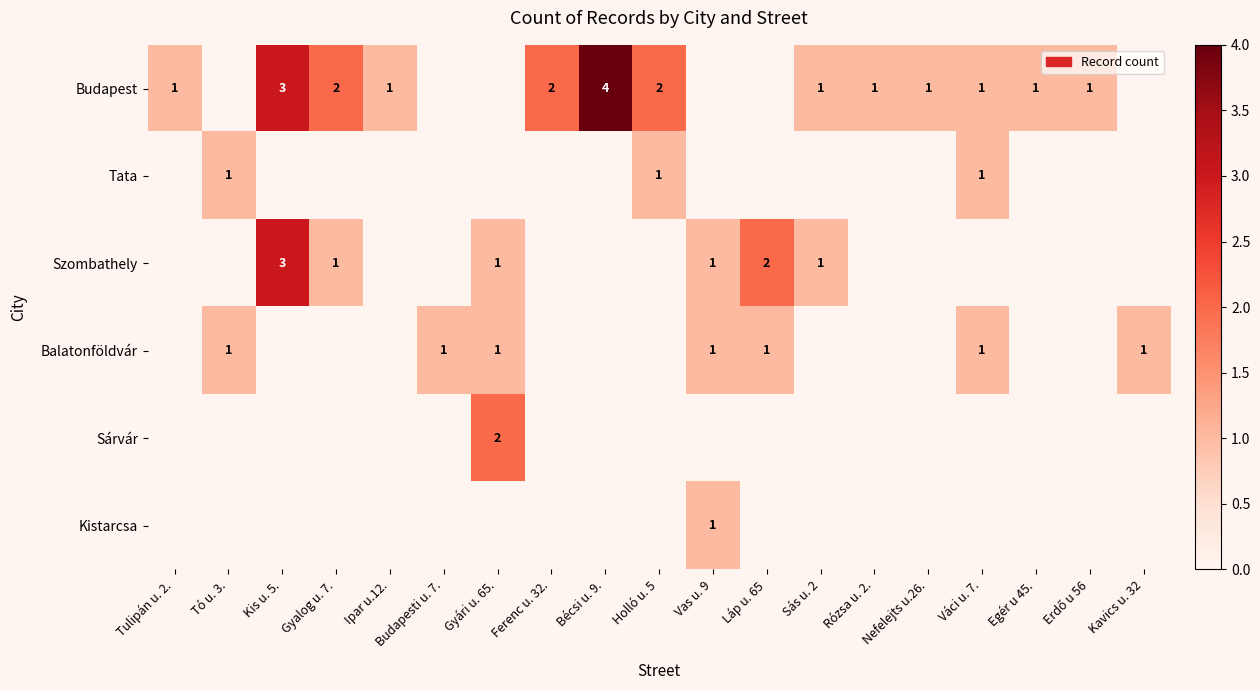

The Budapest series shows 2 at Sás u. 2. True or false?

False